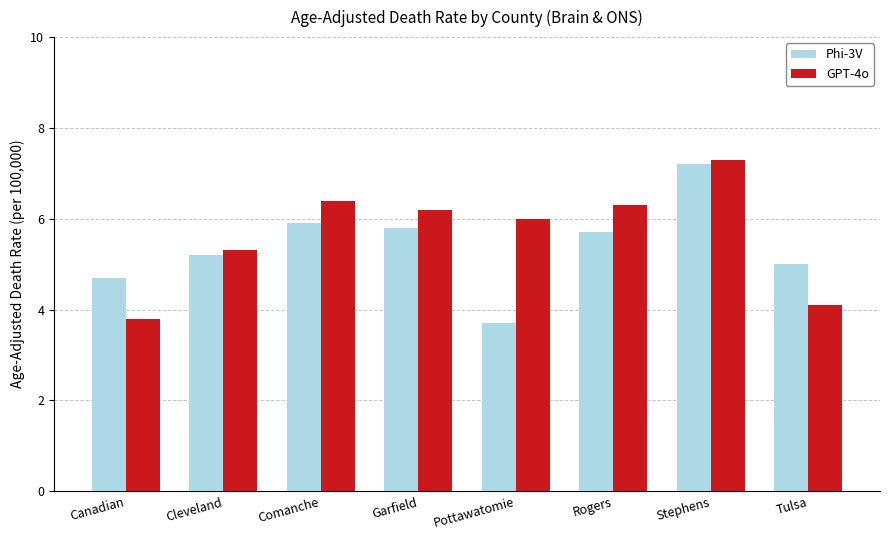

Count the number of categories in the chart.

8